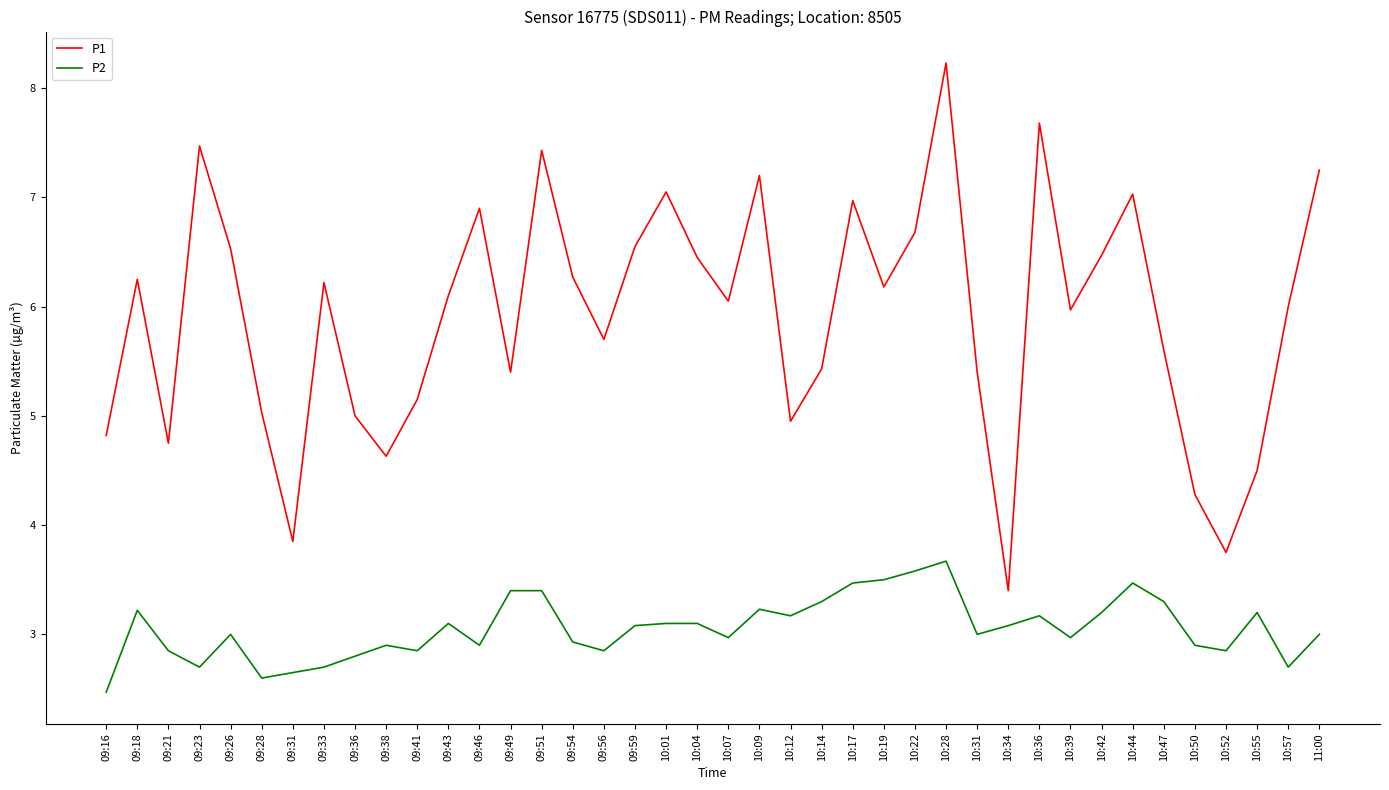

What is the difference between the P1 values at 10:19 and 10:09?

1.0